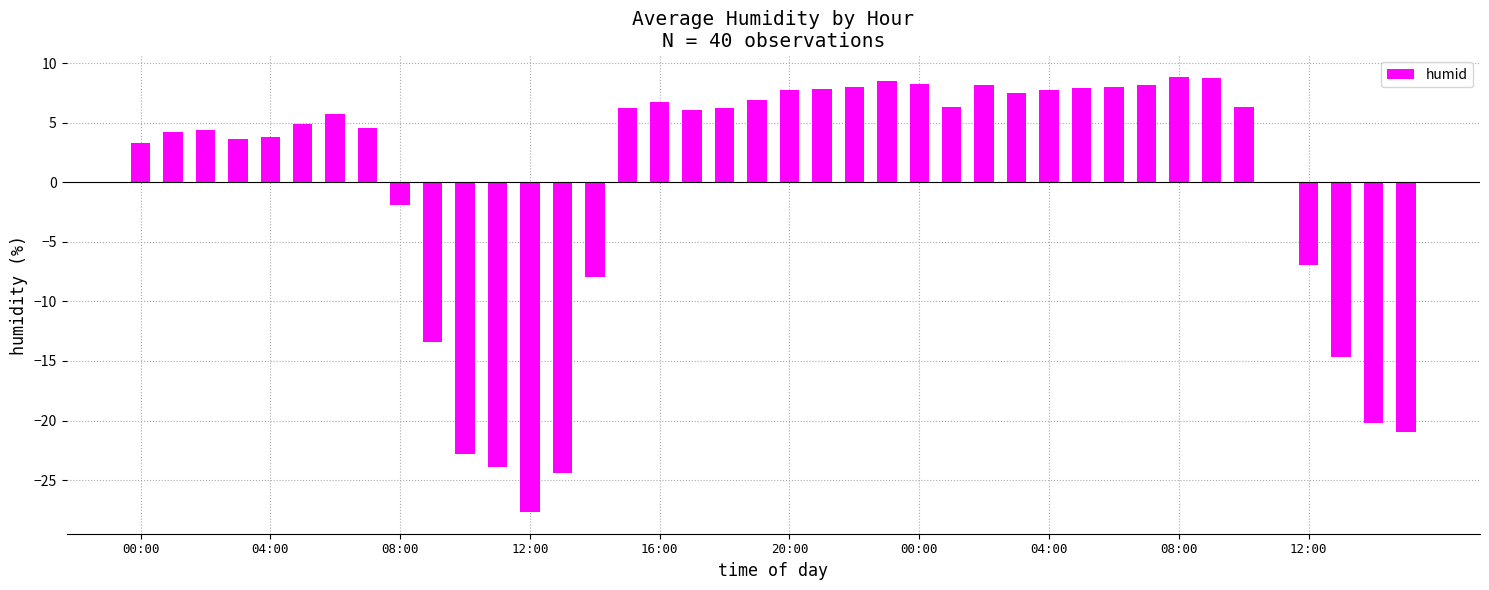

What is the maximum value shown in the chart?

8.8